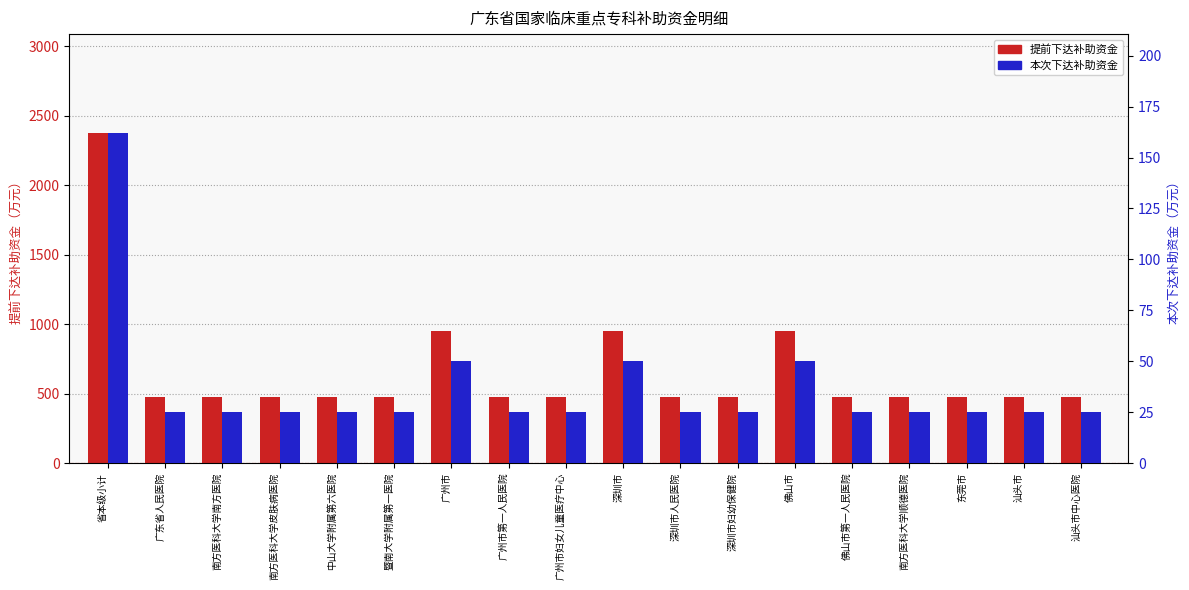

Are the bars horizontal?

No